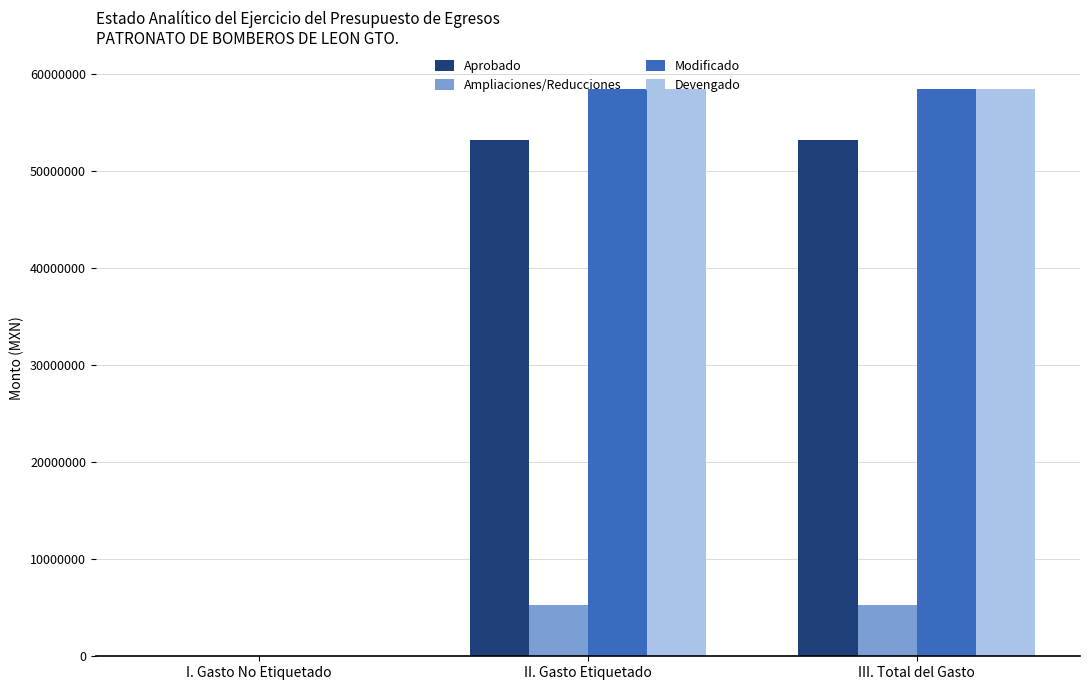

Is the value of Aprobado at III. Total del Gasto greater than the value of Modificado at II. Gasto Etiquetado?

No